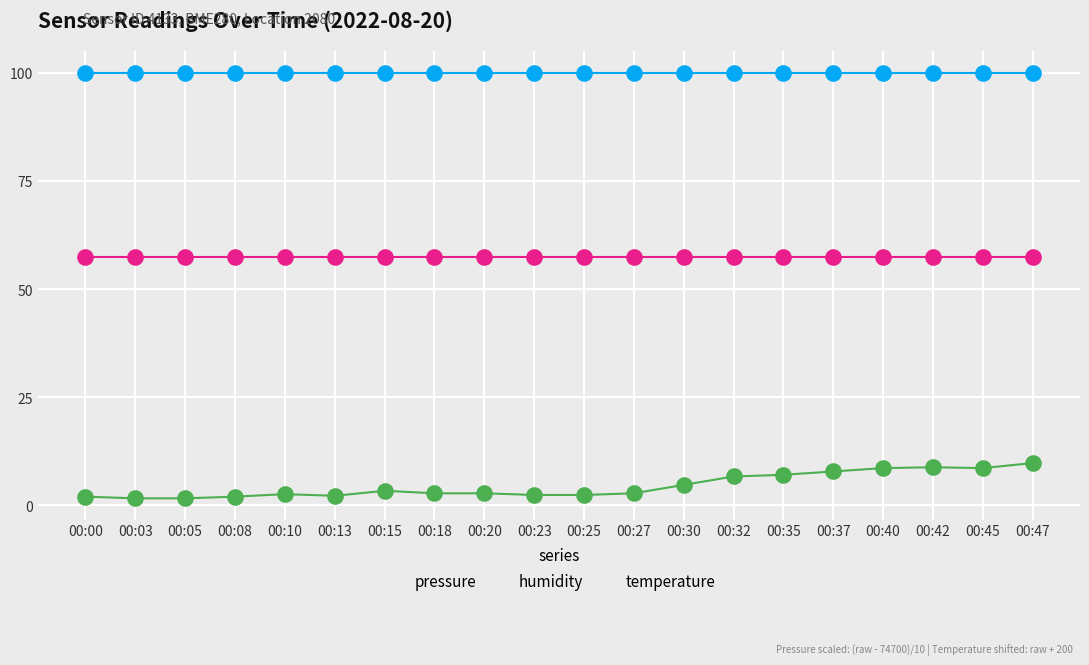

Is the value of humidity at 00:35 greater than the value of temperature at 00:13?

Yes